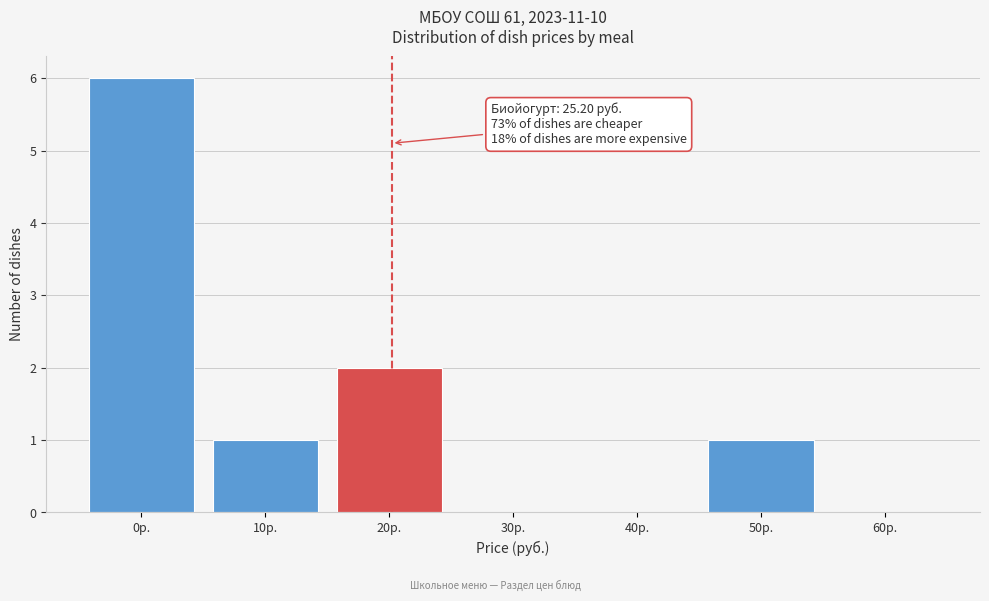

Reading left to right, transcribe all the data shown in this chart.

0р.=6	10р.=1	20р.=2	30р.=0	40р.=0	50р.=1	60р.=0